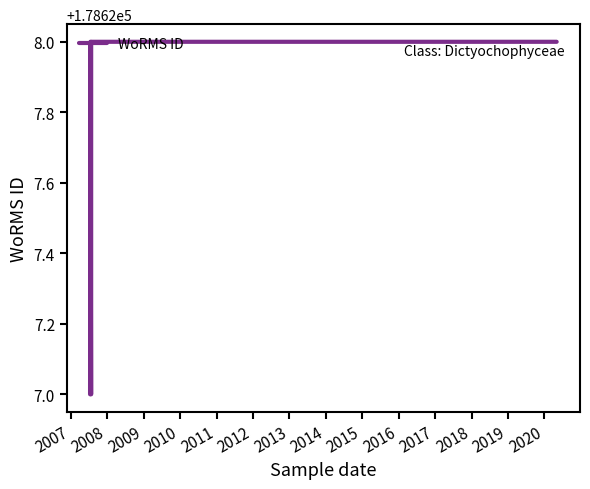

Is it true that the value at 2010 is 97926?

False